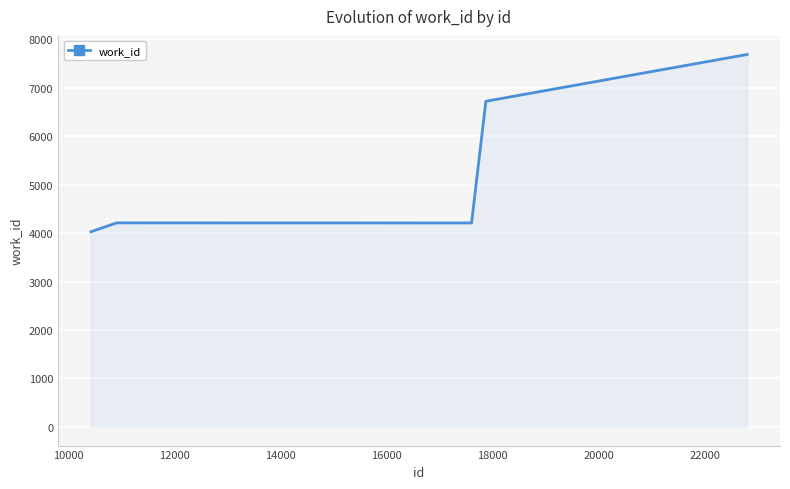

What is the maximum value shown in the chart?

7682